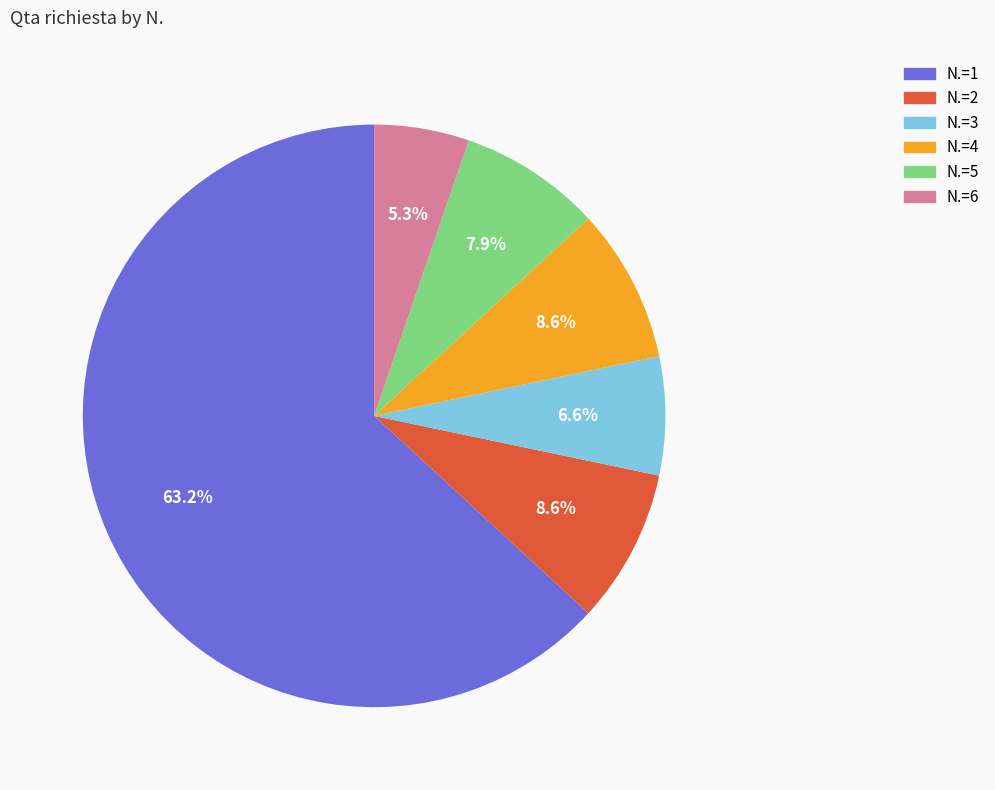

Is there any slice that represents more than half of the pie?

Yes